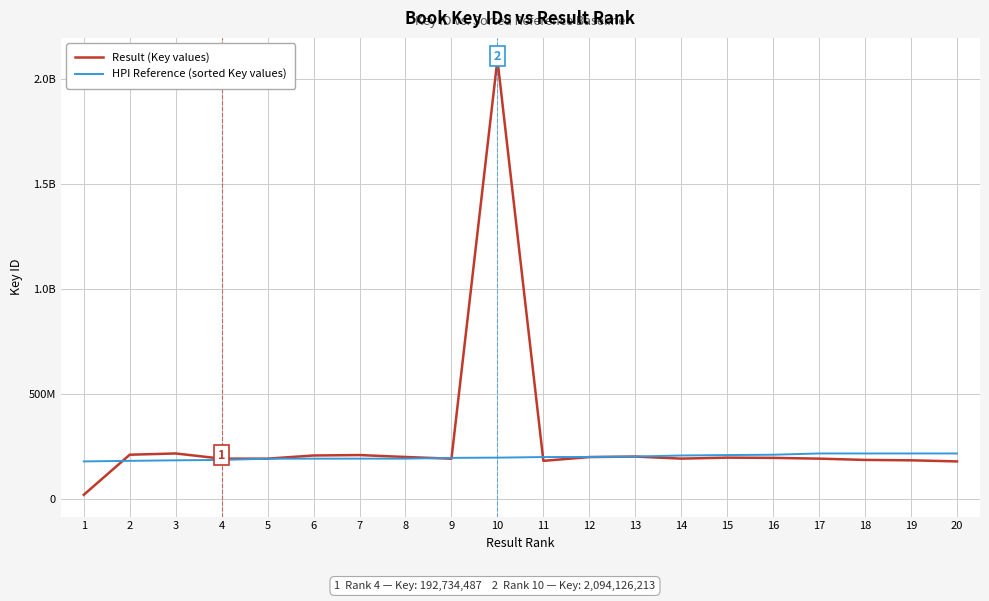

Is it true that Result (Key values) equals 317710533 at 5?

False